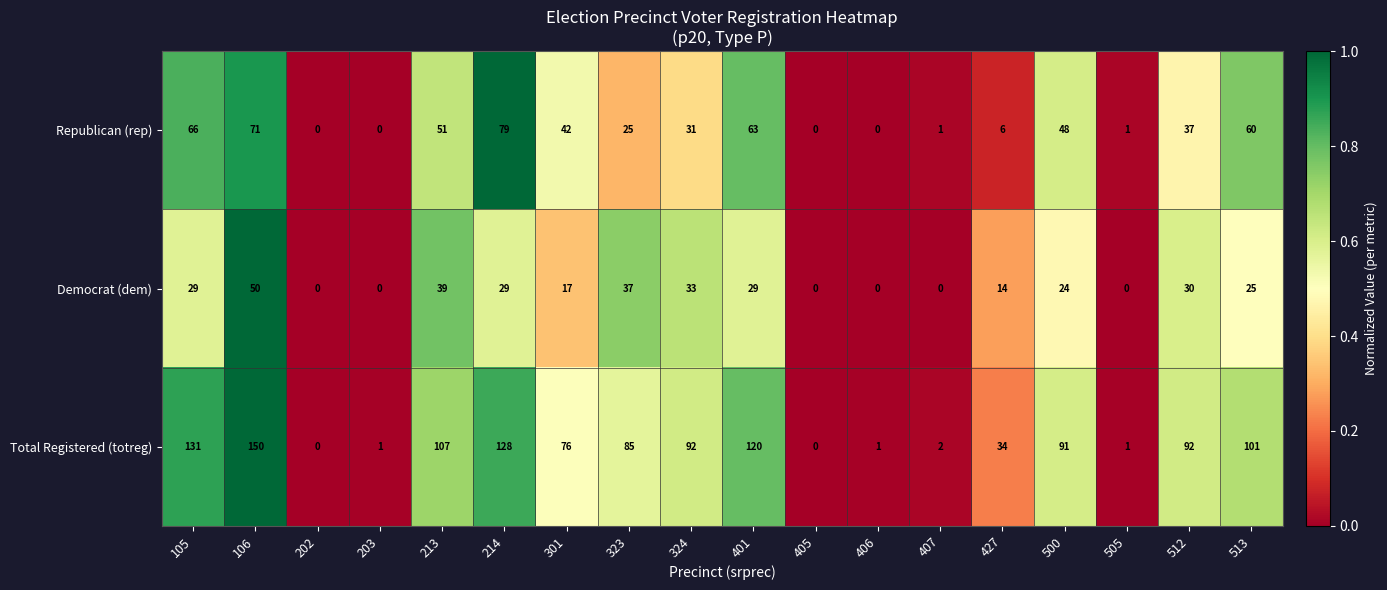

List the series in order of their peak value, highest first.

Total Registered (totreg), Republican (rep), Democrat (dem)